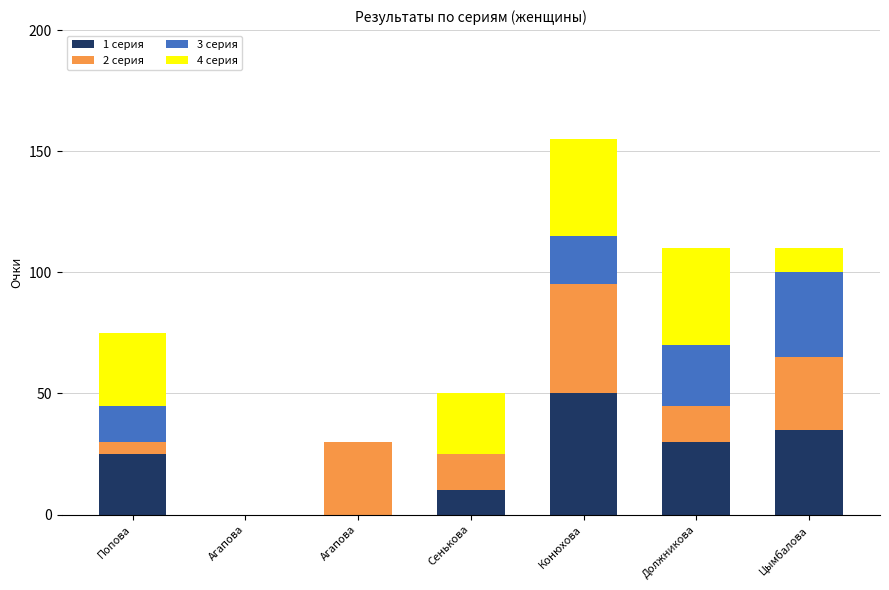

At which label does 3 серия first exceed 15?

Конюхова